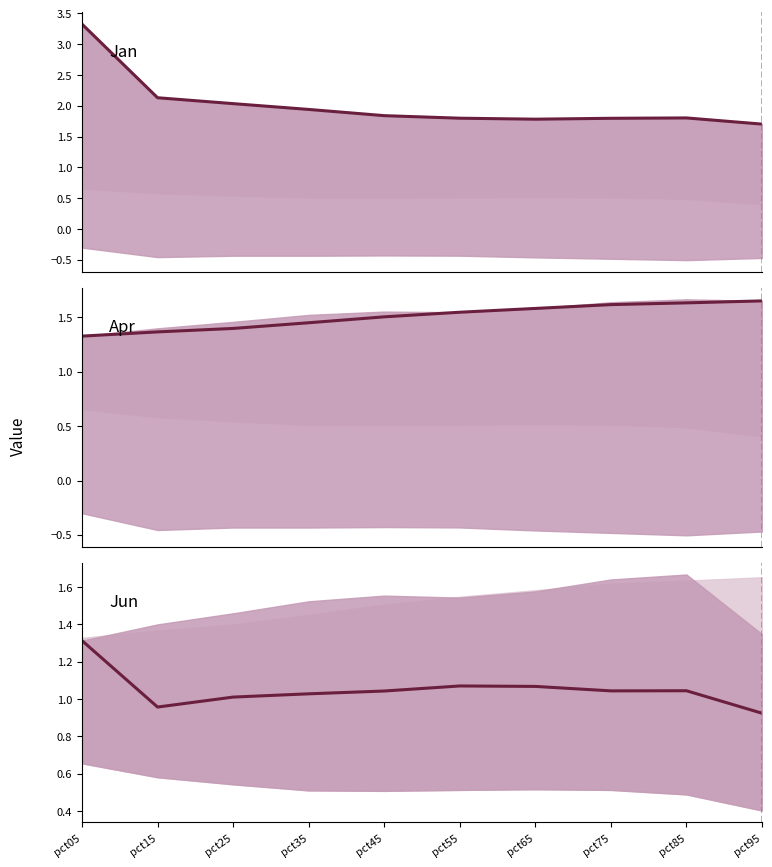

Reading right to left, what are all the values shown in this chart?

Jan: 1.7	1.8	1.8	1.8	1.8	1.8	1.9	2.0	2.1	3.3
Apr: 1.7	1.6	1.6	1.6	1.5	1.5	1.5	1.4	1.4	1.3
Jun: 0.9	1.0	1.0	1.1	1.1	1.0	1.0	1.0	1.0	1.3